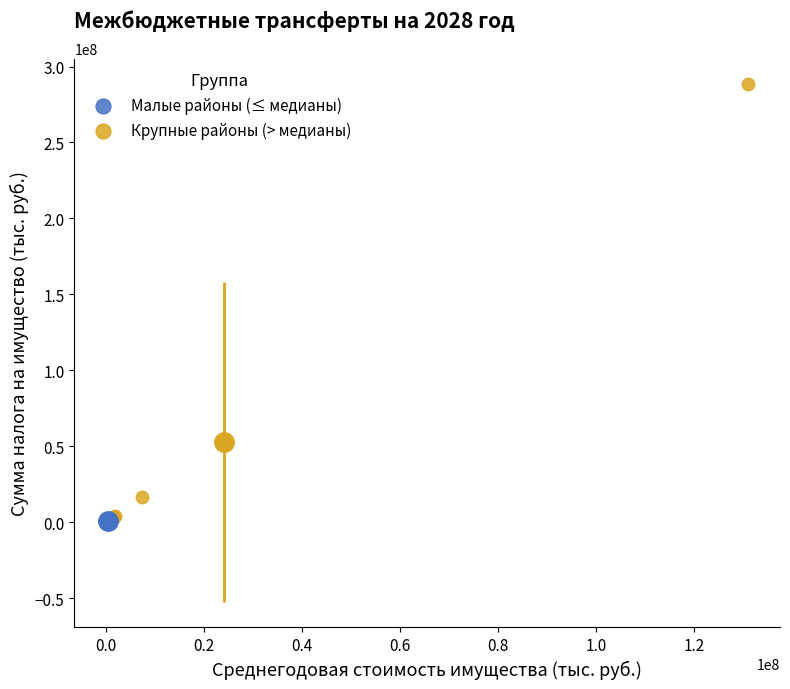

Which series contains the highest Y value?

Крупные районы (> медианы)